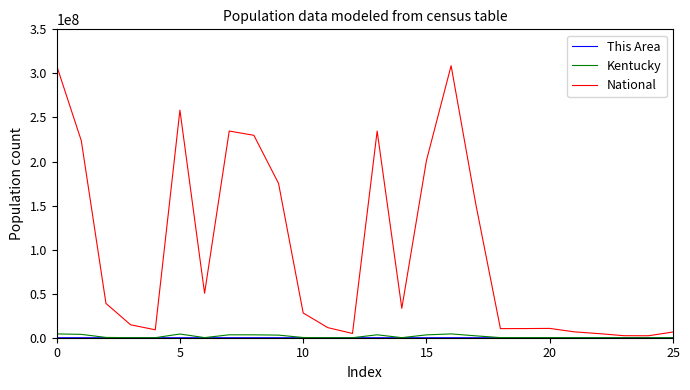

What is the minimum value shown in the chart?

2